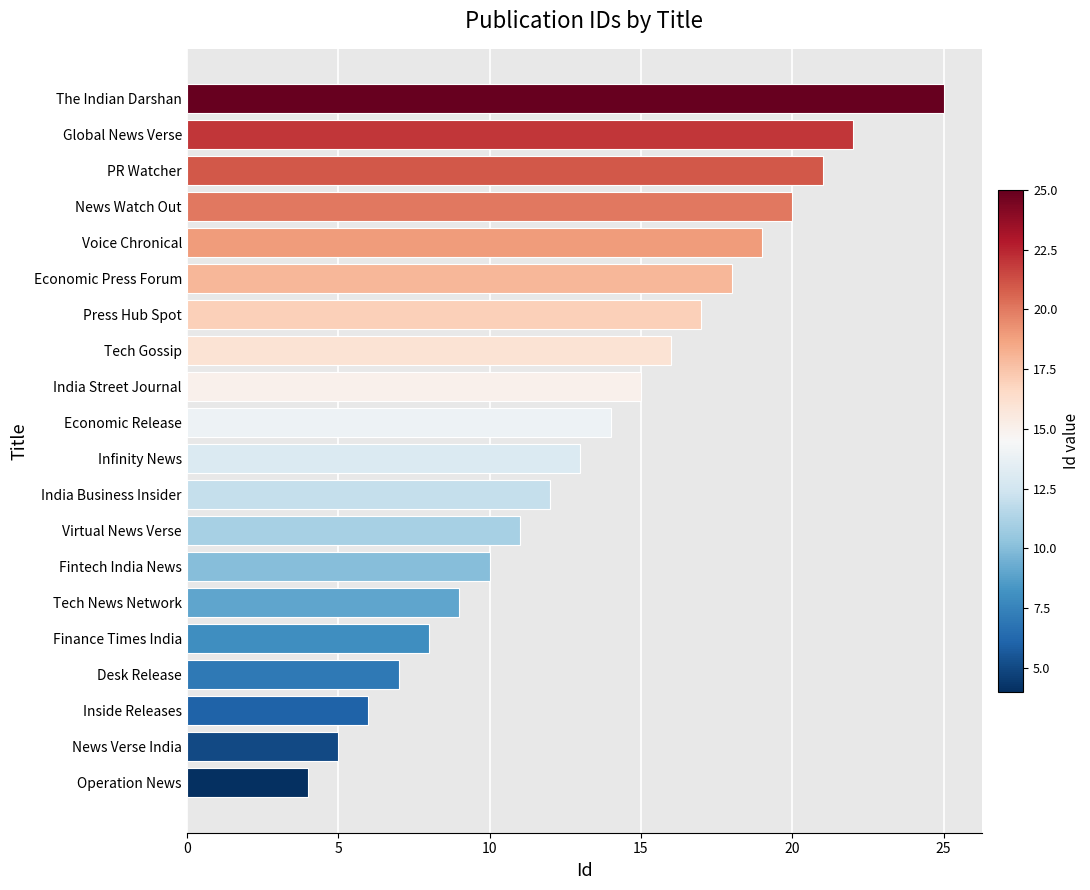

How many distinct data groups are displayed?

1